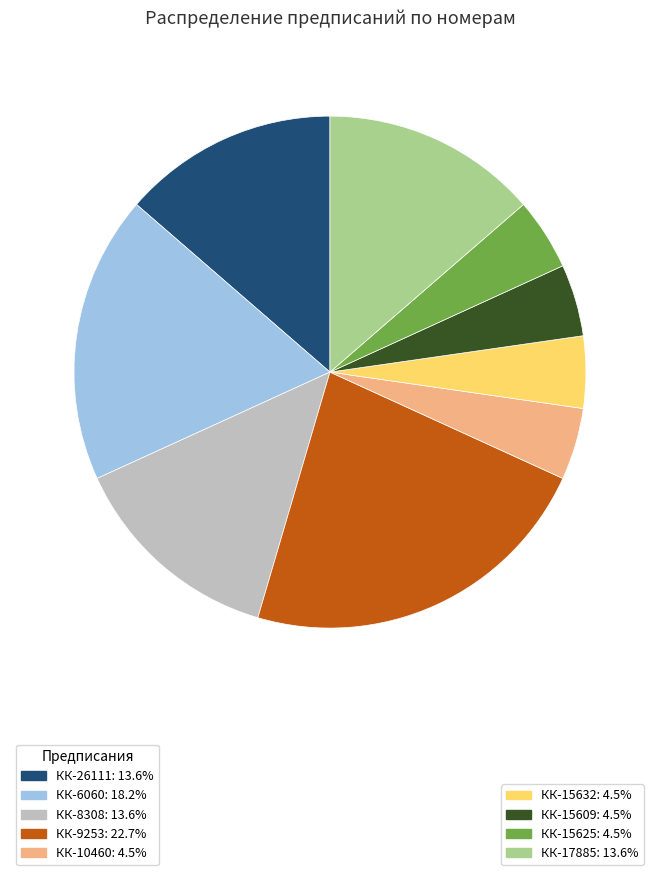

Is there a majority slice in this chart?

No